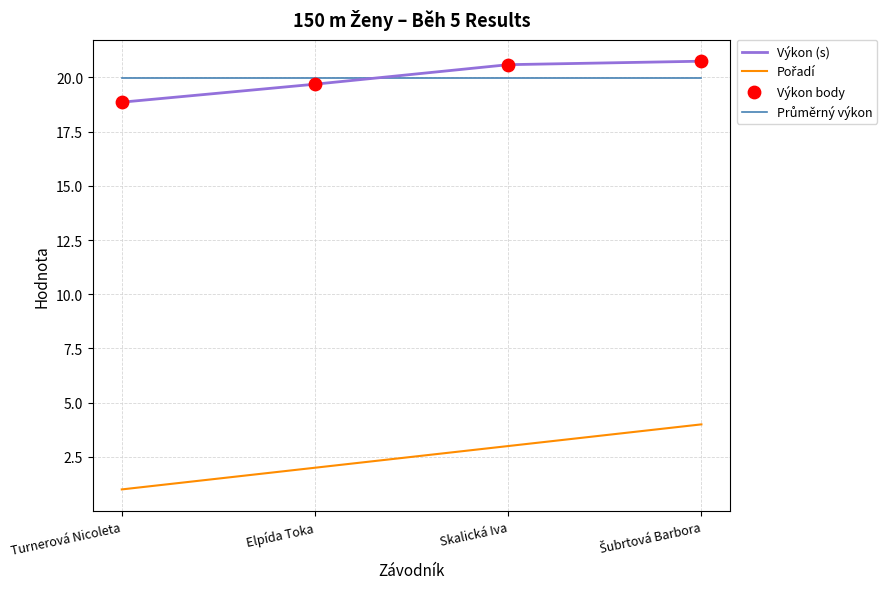

What is the total value across all series at Elpída Toka?

41.7